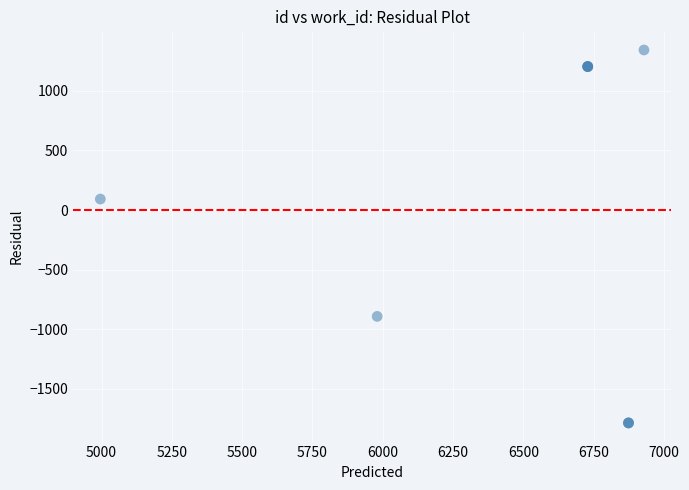

What Y value in the scatter plot is closest to -221?

92.1